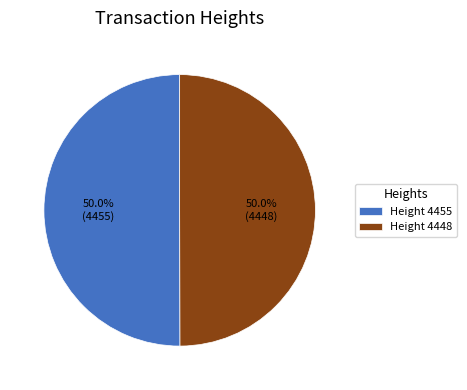

Combined, what portion of the pie is Height 4448 and Height 4455?

100.0%